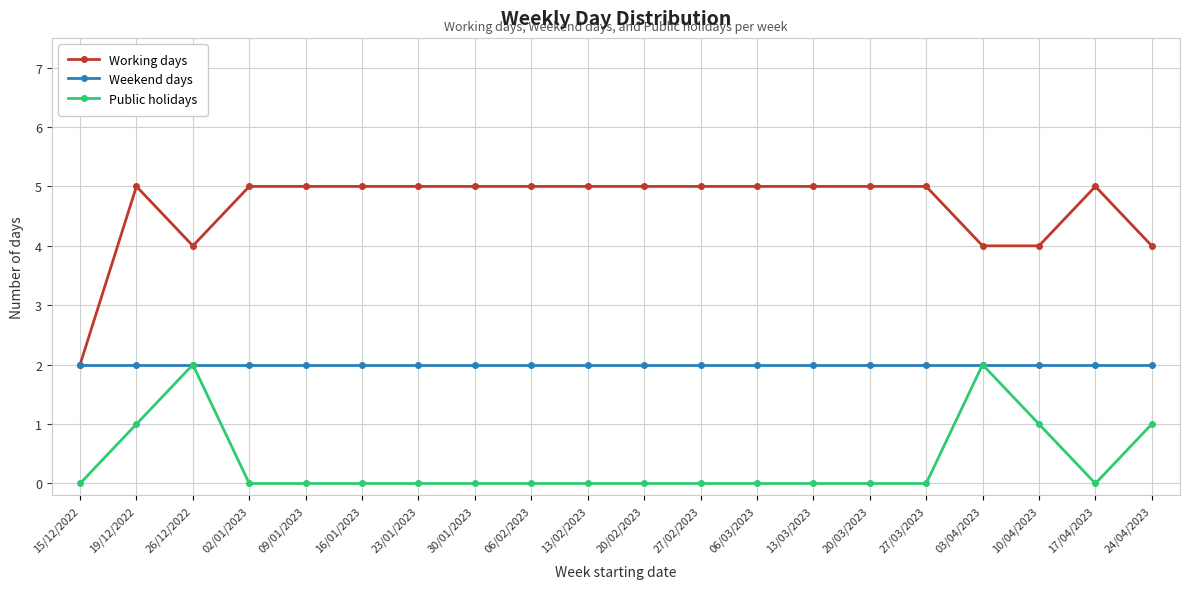

What is the minimum value for Weekend days?

2